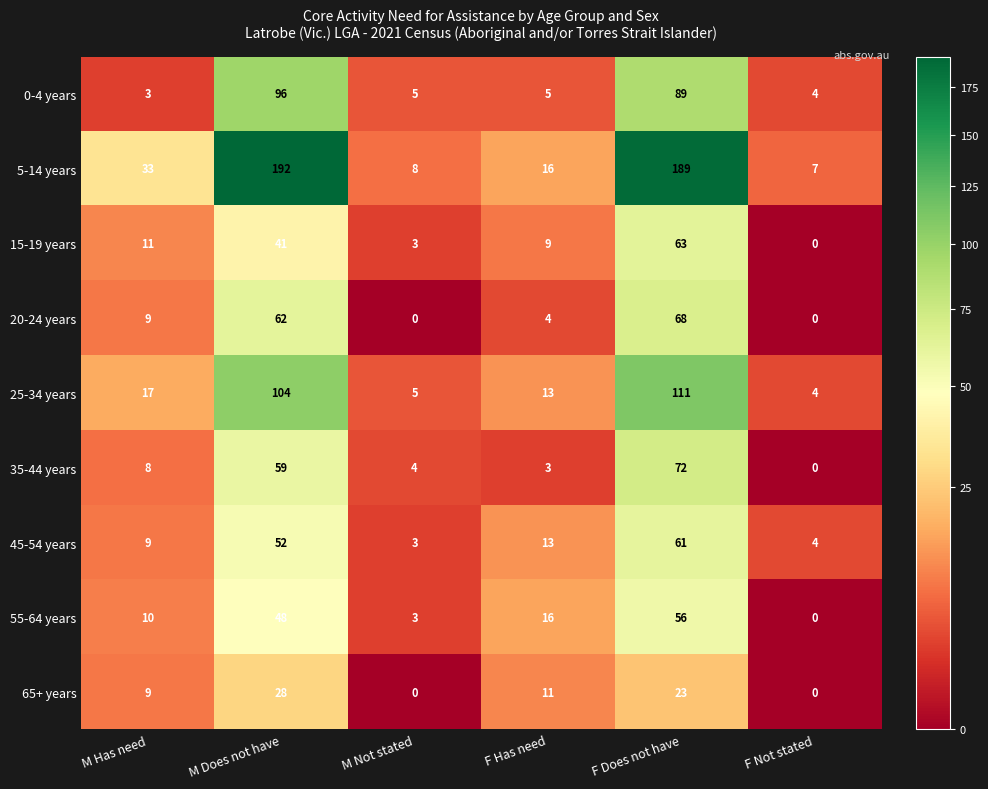

Where is 45-54 years nearest to the value 32?

F Has need